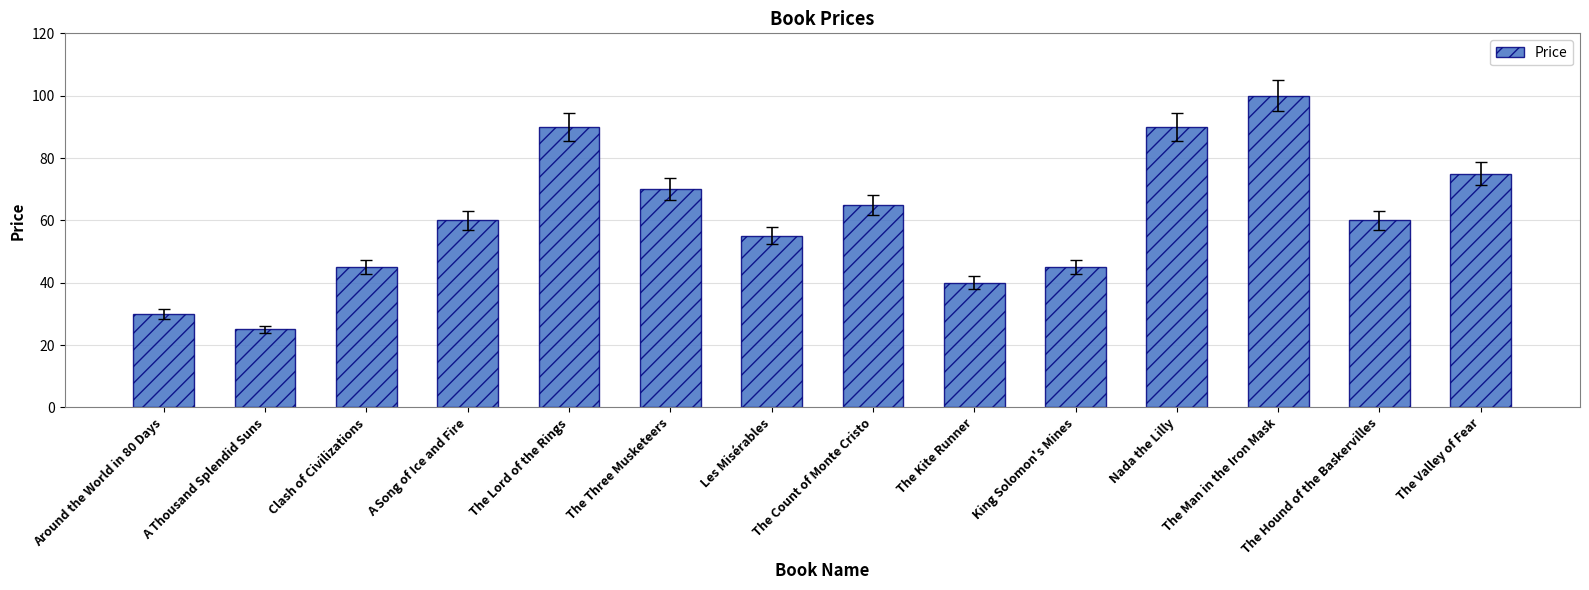

What is the label of the 6th bar from the left?

The Three Musketeers